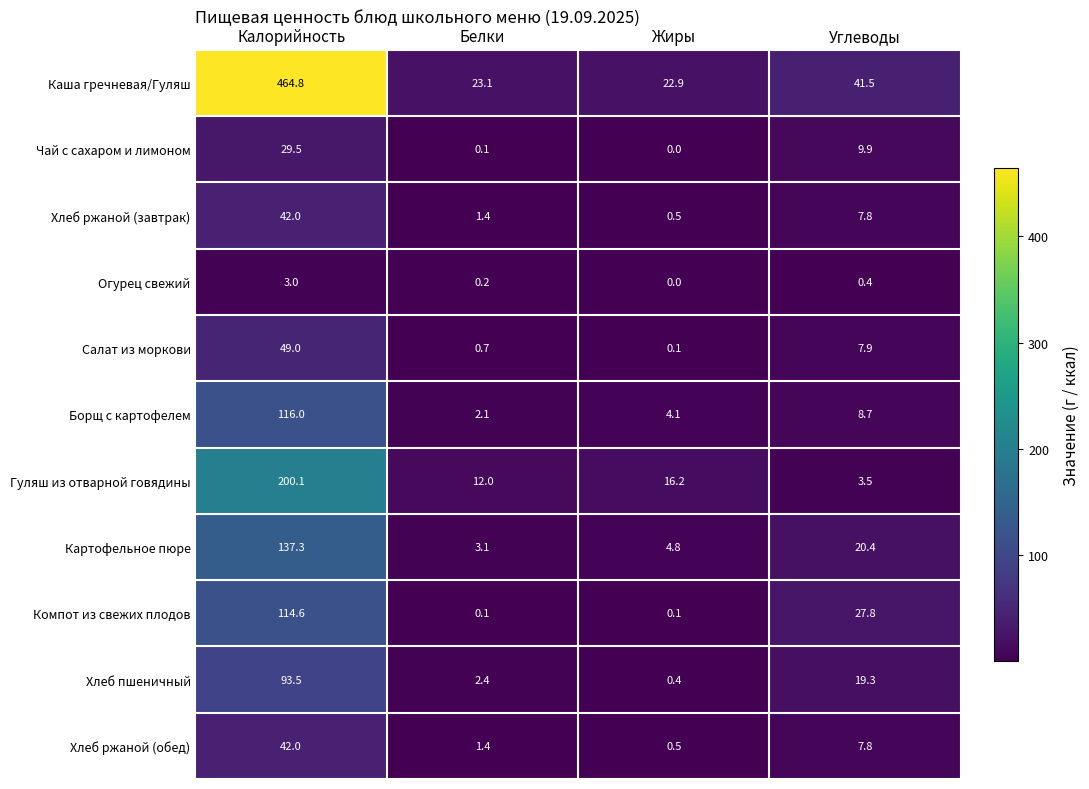

What is the total value across all series at Калорийность?

1291.8